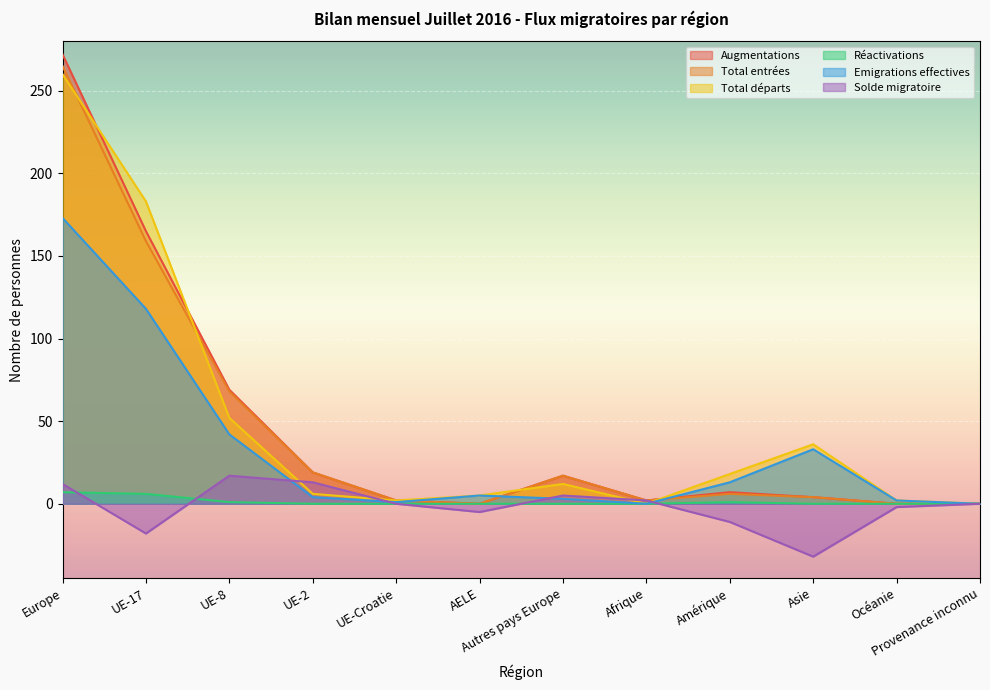

How many distinct data groups are displayed?

6